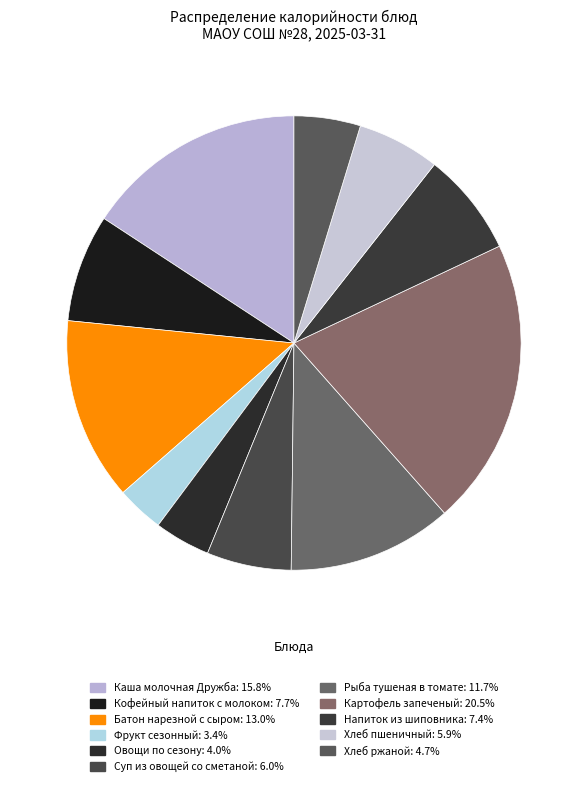

To the nearest percent, what percentage of the pie is Рыба тушеная в томате?

12%